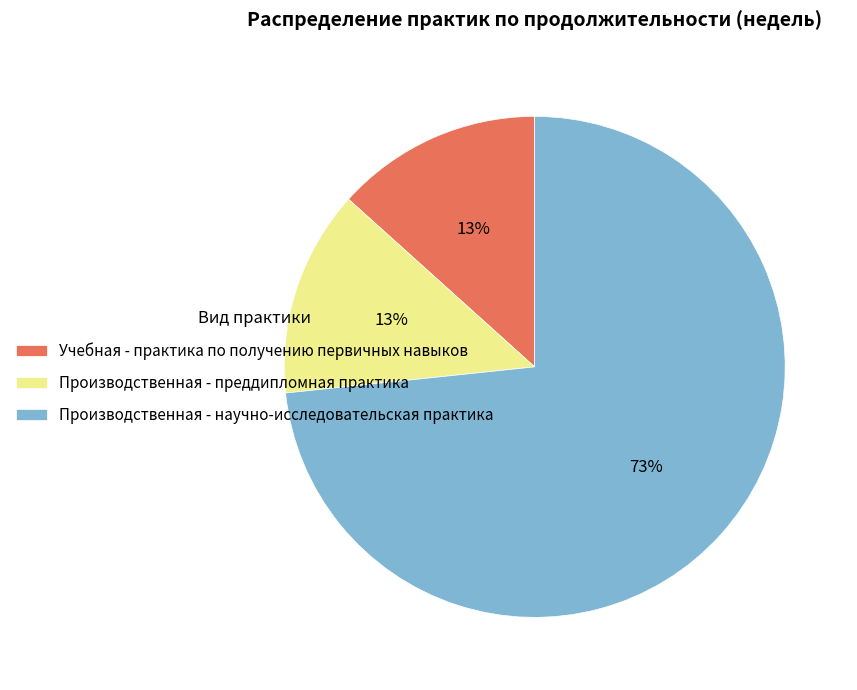

Between Производственная - научно-исследовательская практика and Учебная - практика по получению первичных навыков, which is larger?

Производственная - научно-исследовательская практика